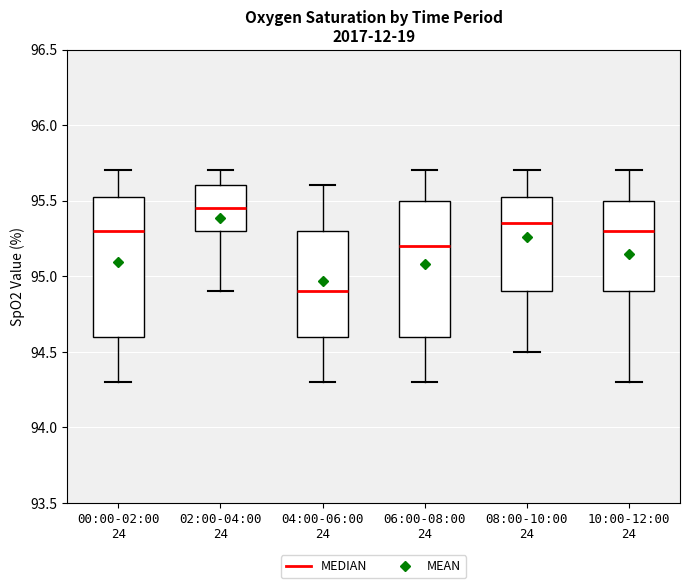

Where is the upper edge of the box for 08:00-10:00 24 on the y-axis? The values are not printed on the chart, so give them approximately, as read against the axis.

95.55